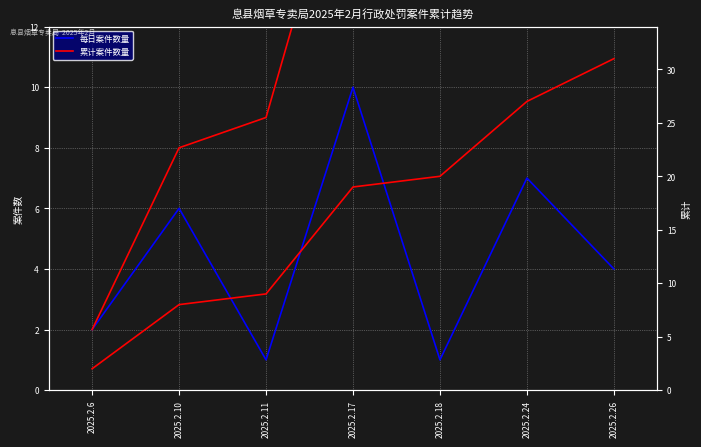

How many values in the 累计案件数量 series exceed 19?

3